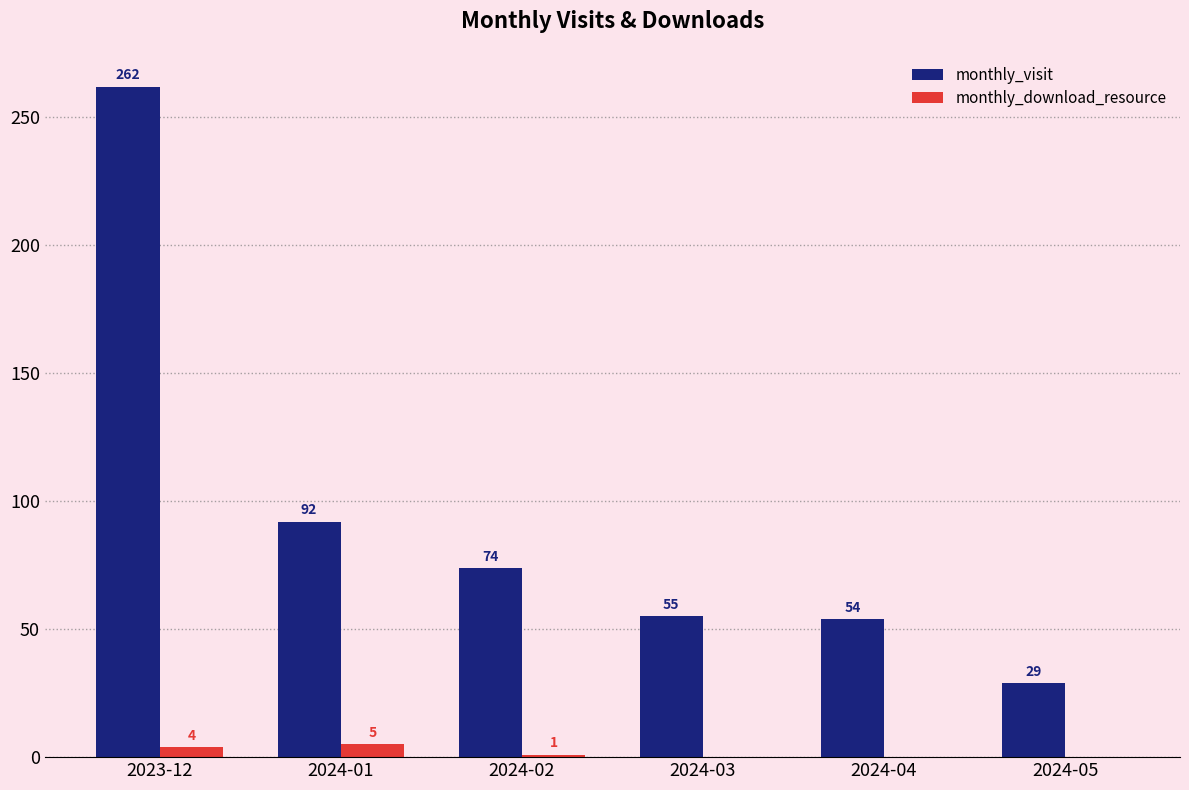

What is the total value across all series at 2024-02?

75